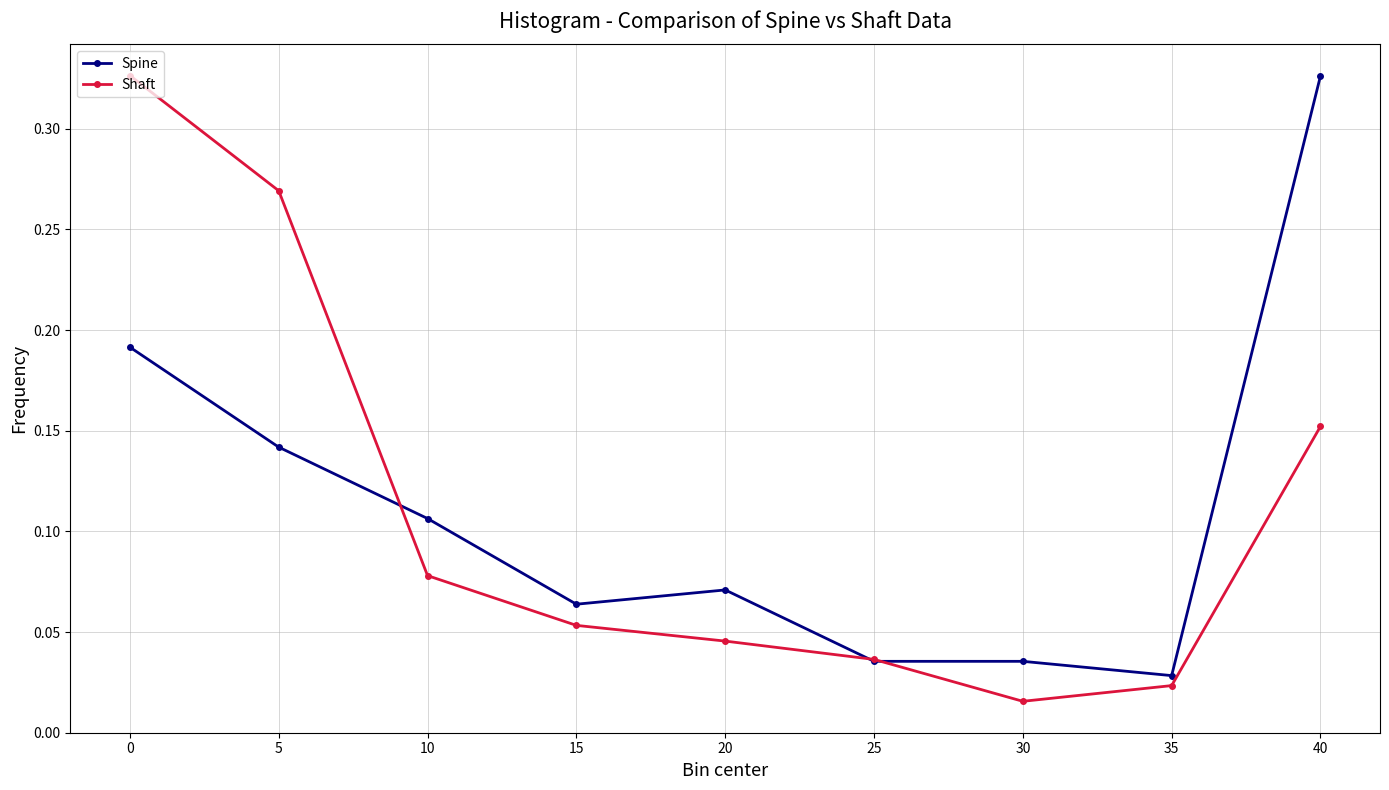

What are all the series names shown in the legend?

Spine, Shaft